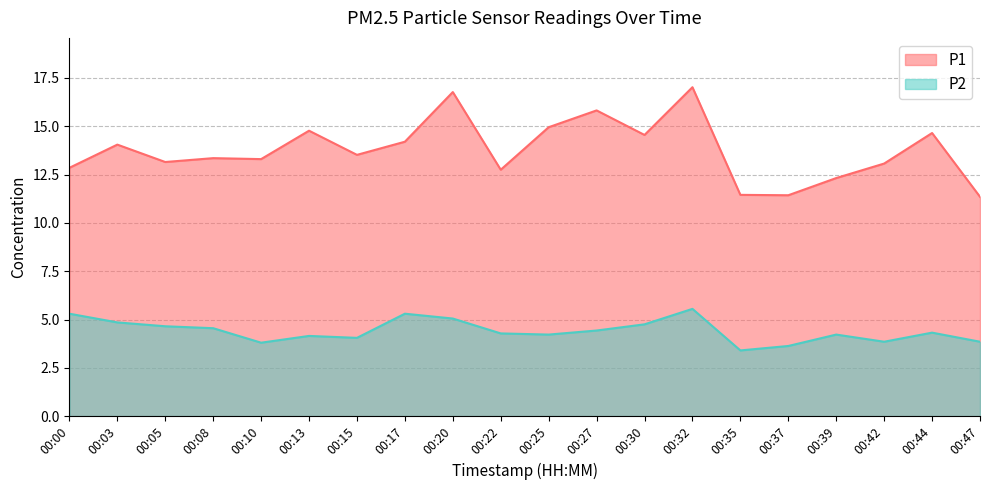

True or false: P1 and P2 cross at least once.

False